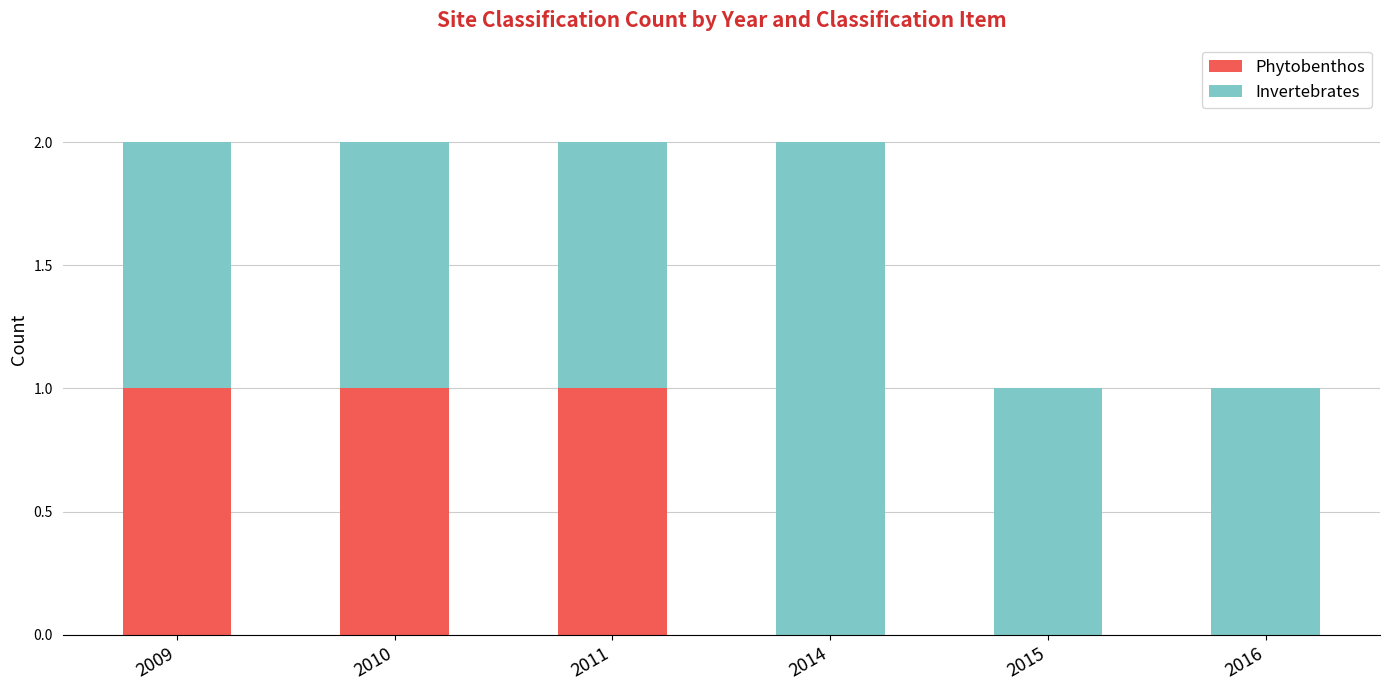

What is the sum of all Phytobenthos values?

3